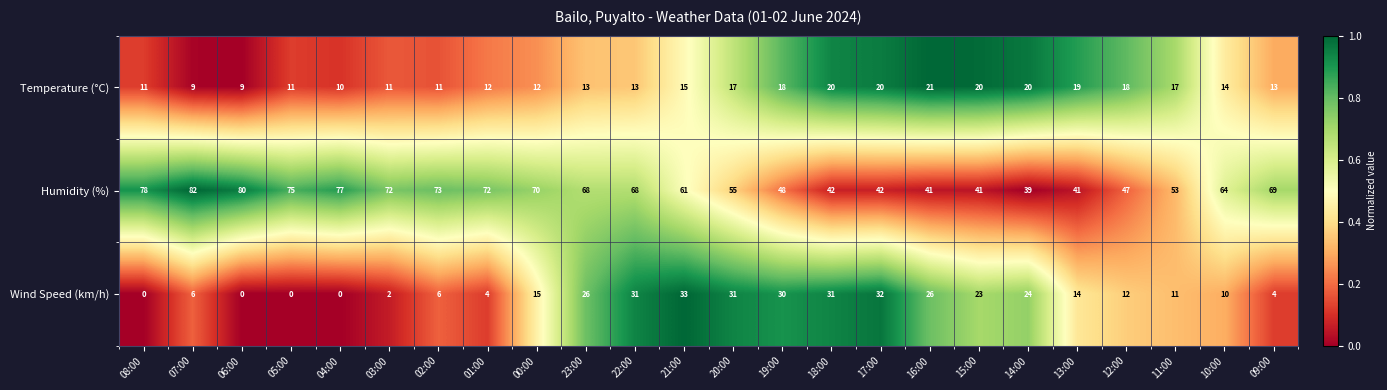

Which category has the highest value across all series?

07:00